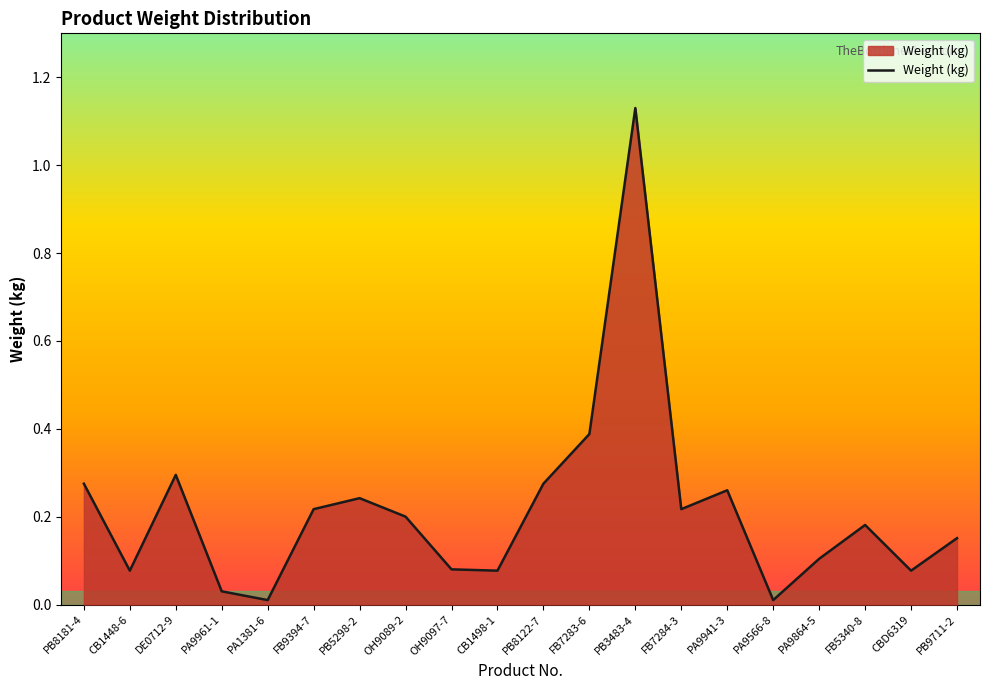

Does the chart display data point markers on the line(s)?

No